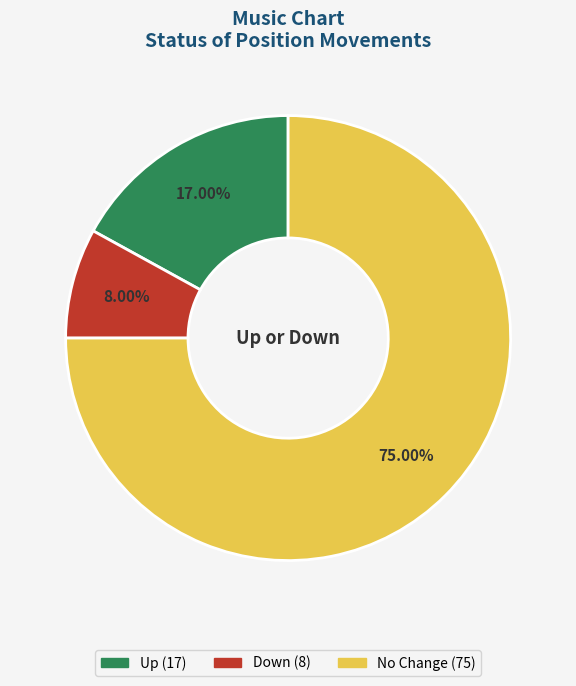

Does any single category account for the majority?

Yes